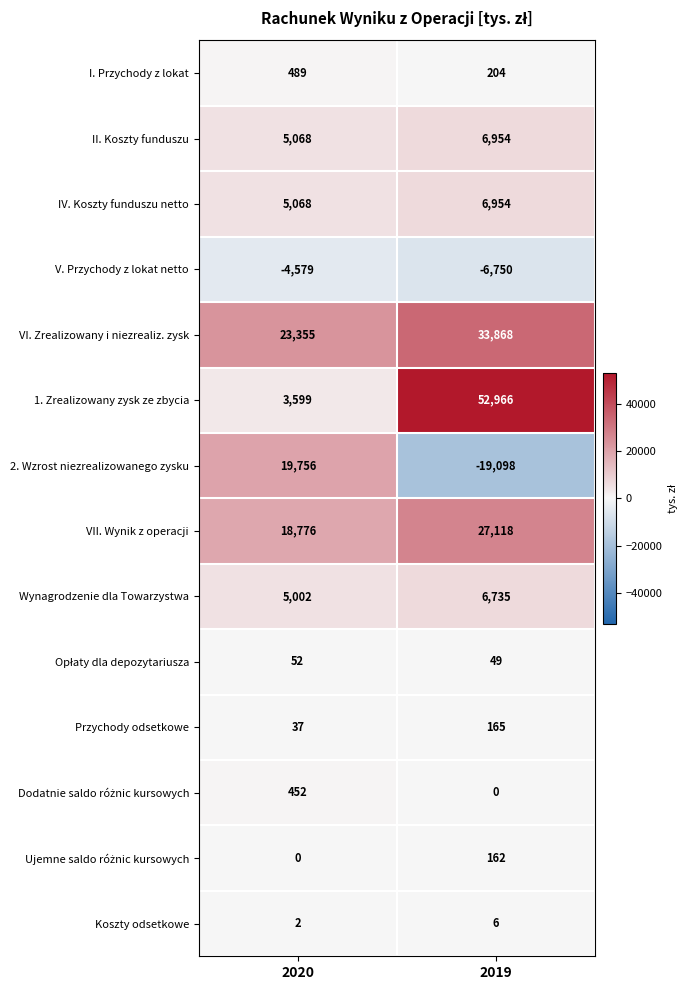

Rank the categories by II. Koszty funduszu value from lowest to highest.

2020, 2019